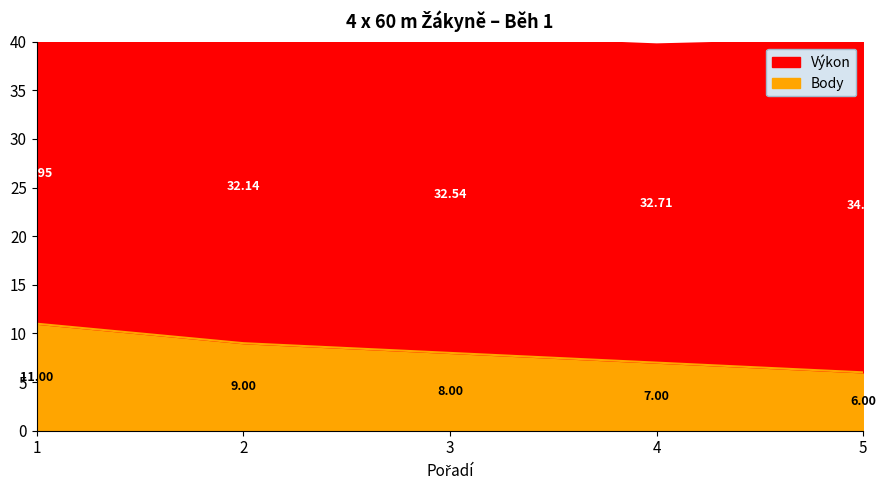

At which label does the data first exceed 8?

1